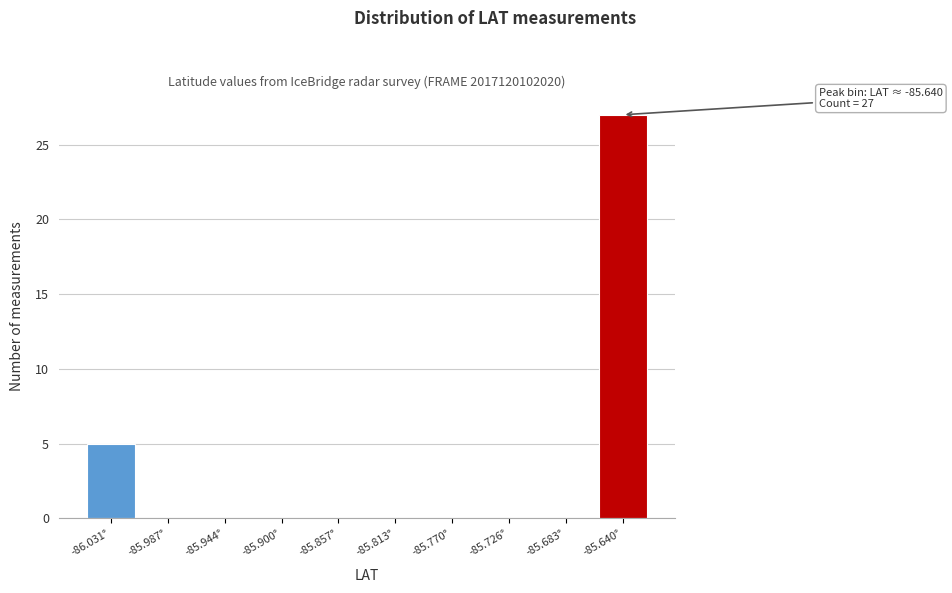

Over which range of the x-axis is the bar tallest?

-85.660 to -85.620